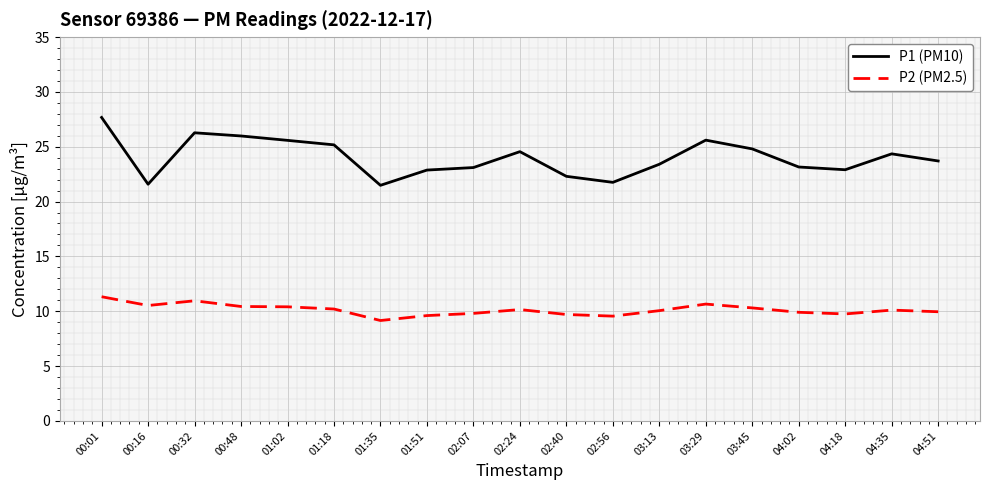

Is it true that P1 (PM10) equals 24.4 at 04:35?

True